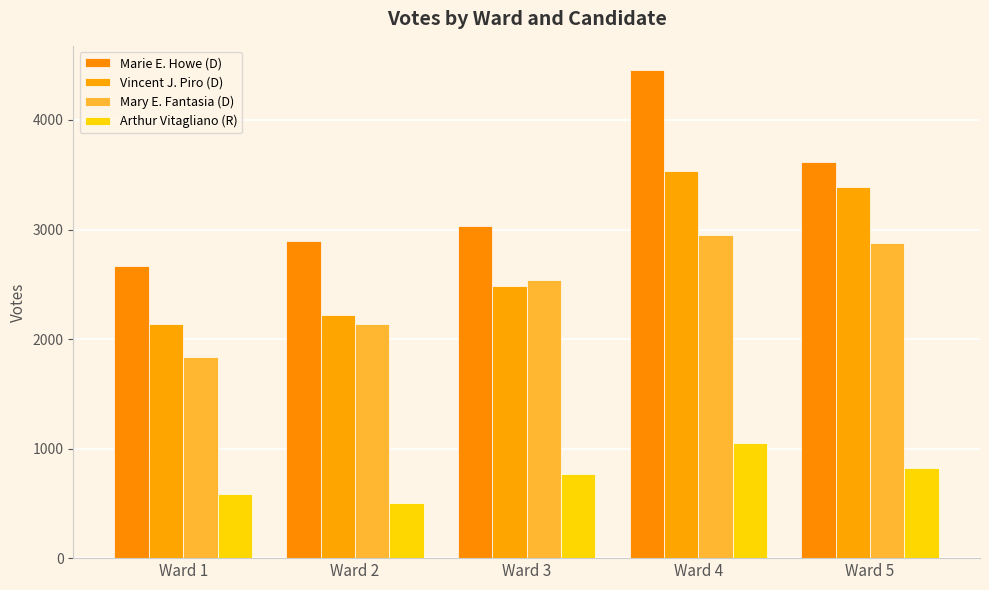

Between Ward 1 and Ward 3, which series saw the biggest shift?

Mary E. Fantasia (D)